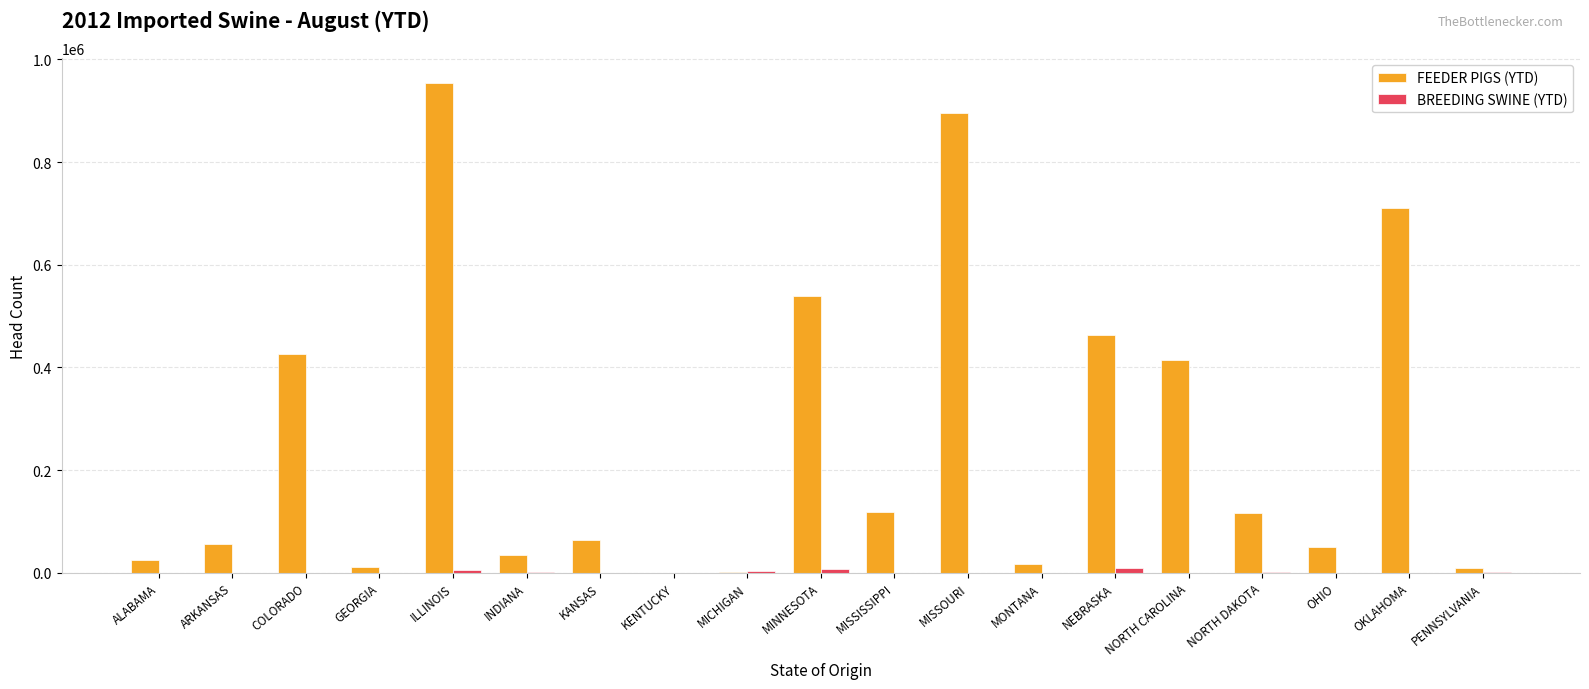

What is the average value of the FEEDER PIGS (YTD) series?

258186